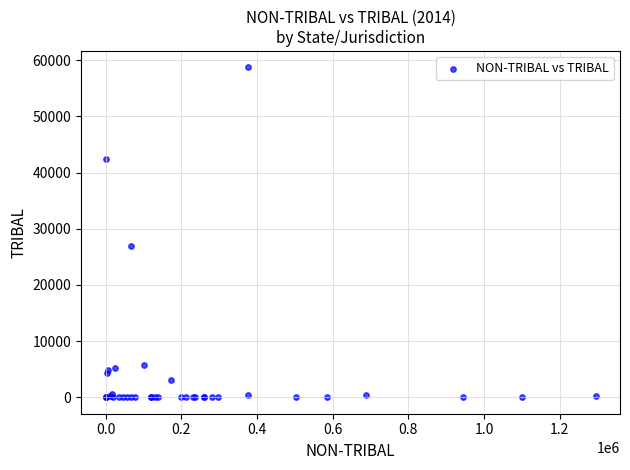

What Y value in the scatter plot is closest to 29369?

26987